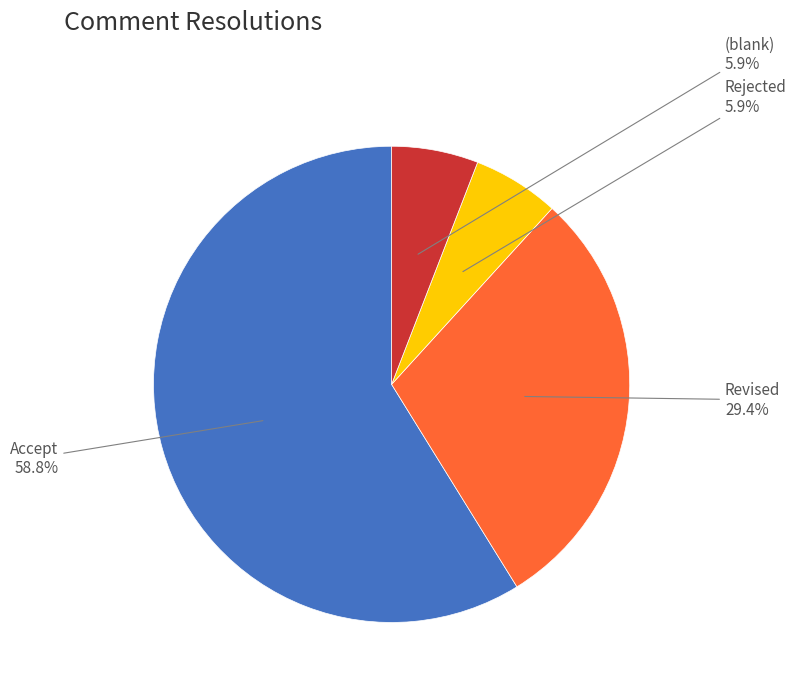

What percentage is the  slice, to the nearest percent?

6%